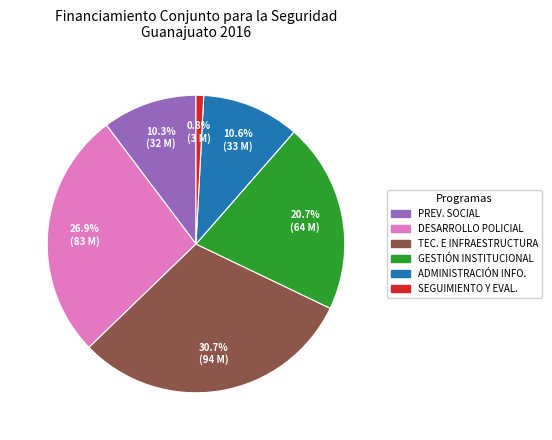

Is there any slice that represents more than half of the pie?

No